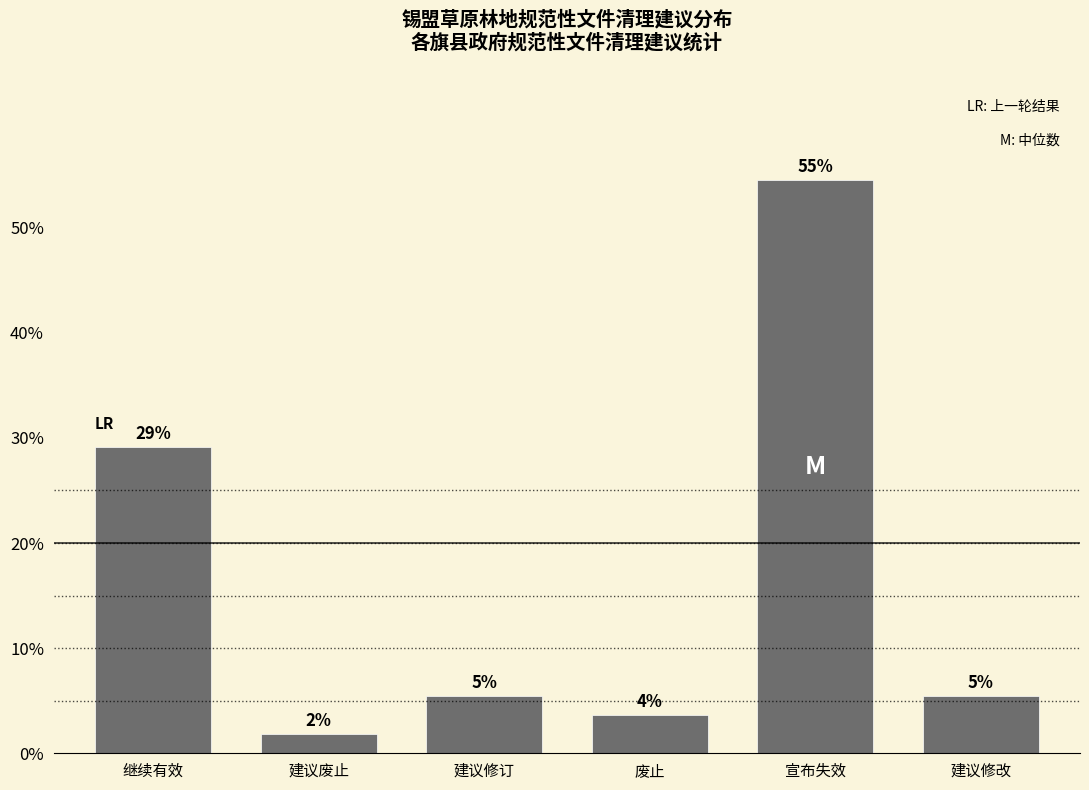

Are the bars horizontal?

No